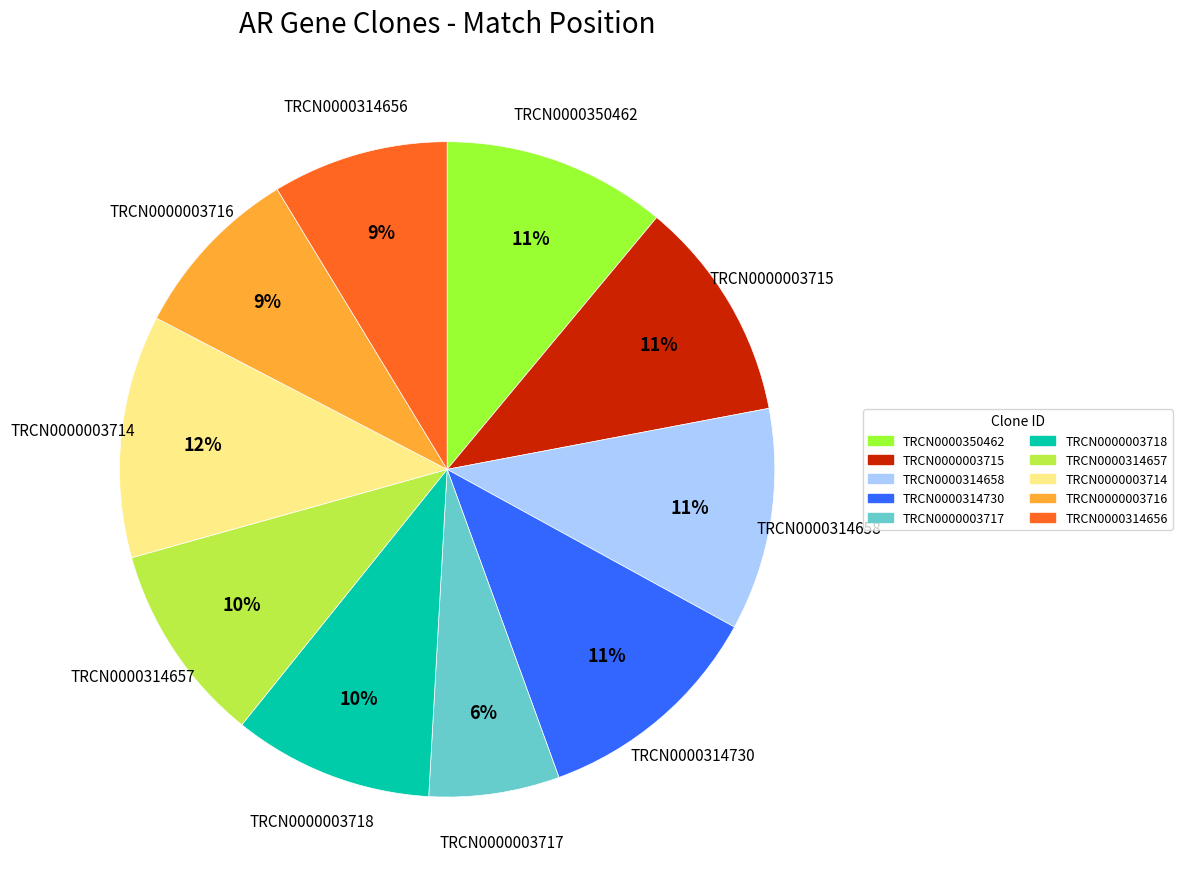

Count the number of slices in the pie.

10